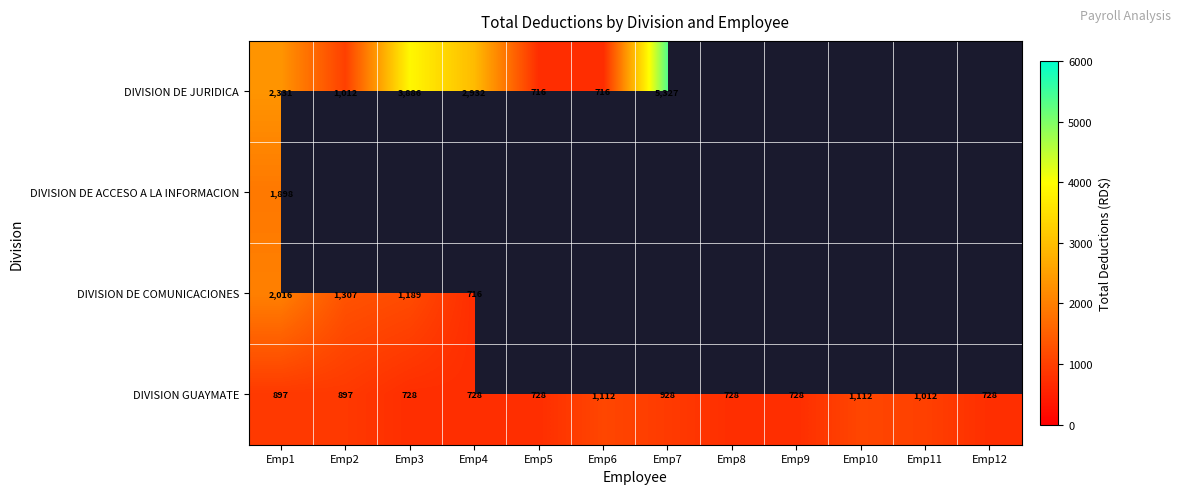

True or false: DIVISION GUAYMATE has a value of 728 at Emp9.

True